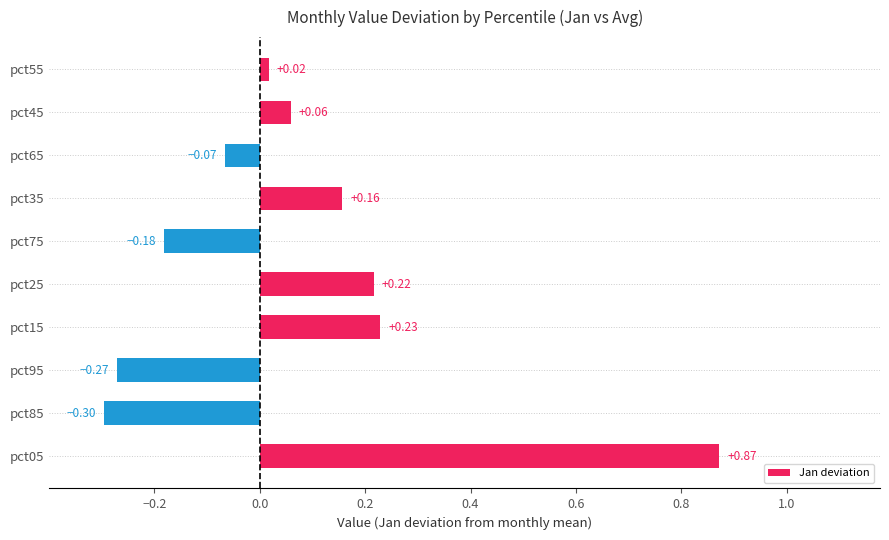

What is the sum of all values?

0.7